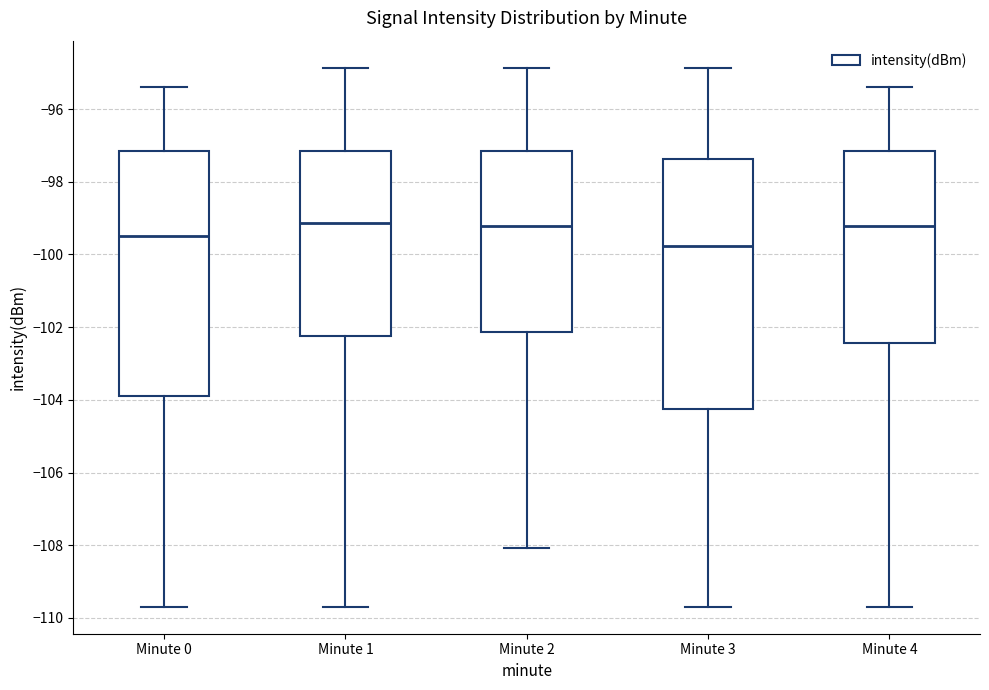

Which box's median line is the lowest?

Minute 3